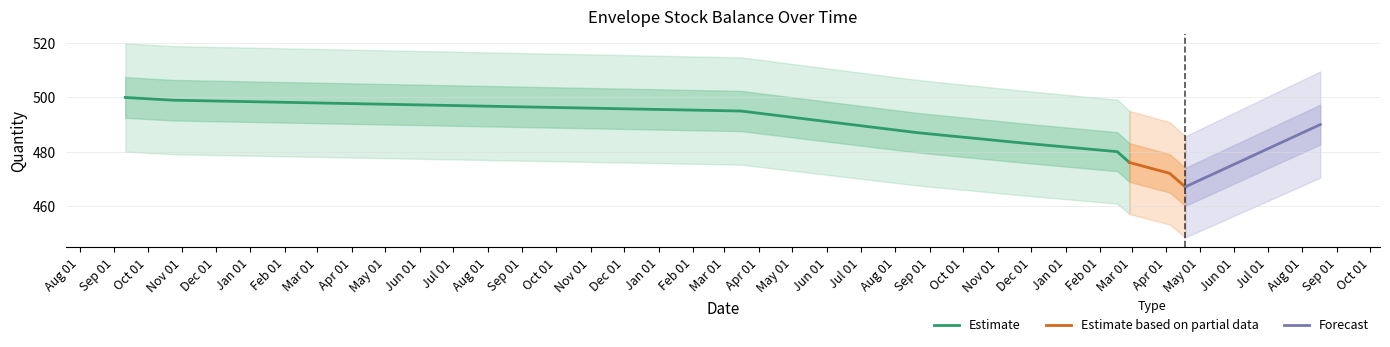

Count the SALDO values in the range 476 to 495.

6